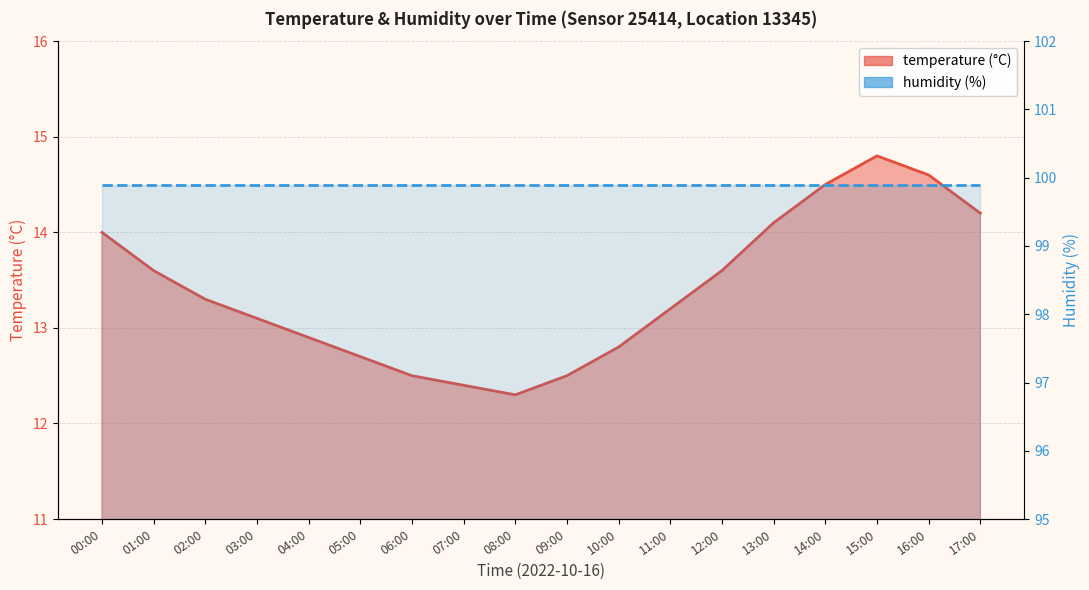

What position from the left is 17:00?

18